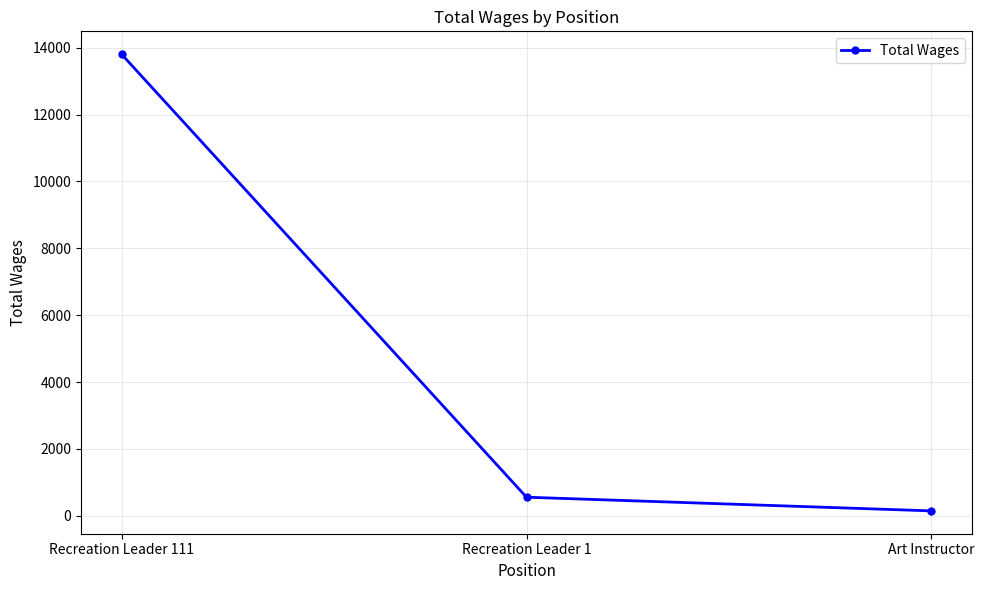

Rank the categories by value from lowest to highest.

Art Instructor, Recreation Leader 1, Recreation Leader 111